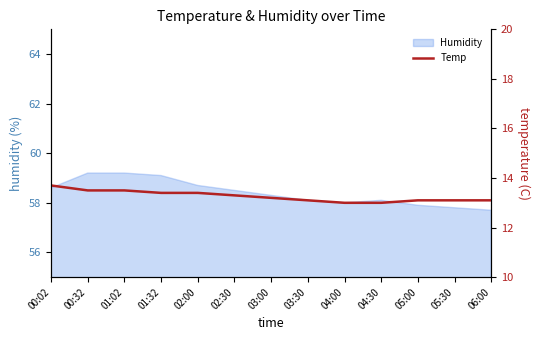

The chart shows a value of 3.9 at 03:00. True or false?

False